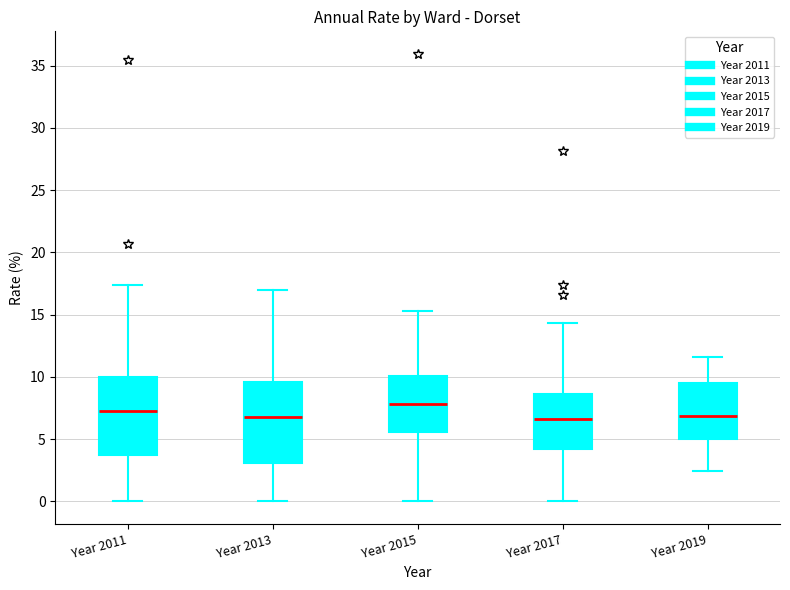

Reading left to right, read every box against the y-axis: the position of its median line, the range the box covers, and the ends of its whiskers. The values are not printed on the chart, so give them approximately, as read against the axis.

Year 2011: median 7.0, box 3.5 to 10.0, whiskers 0.0 to 17.5
Year 2013: median 6.5, box 3.0 to 9.5, whiskers 0.0 to 17.0
Year 2015: median 8.0, box 5.5 to 10.0, whiskers 0.0 to 15.5
Year 2017: median 6.5, box 4.0 to 8.5, whiskers 0.0 to 14.5
Year 2019: median 7.0, box 5.0 to 9.5, whiskers 2.5 to 11.5